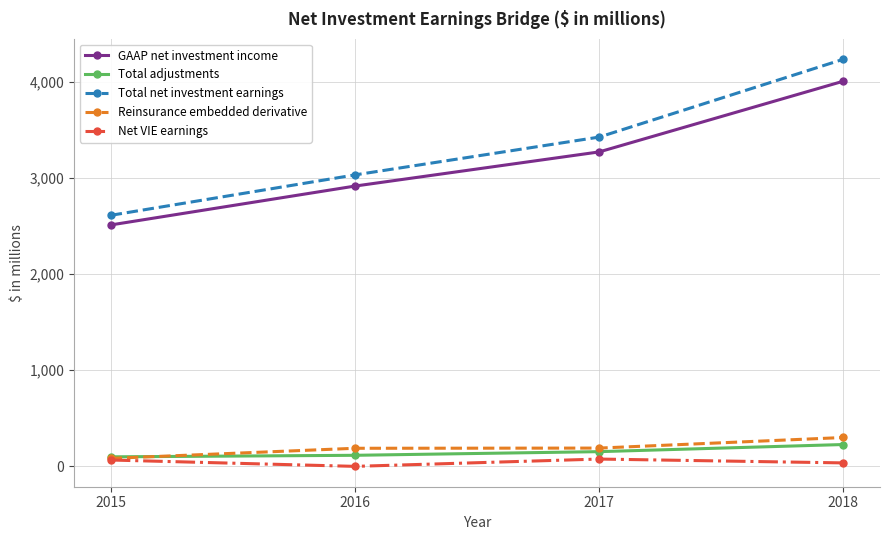

True or false: GAAP net investment income has more than 1 interior local peaks.

False